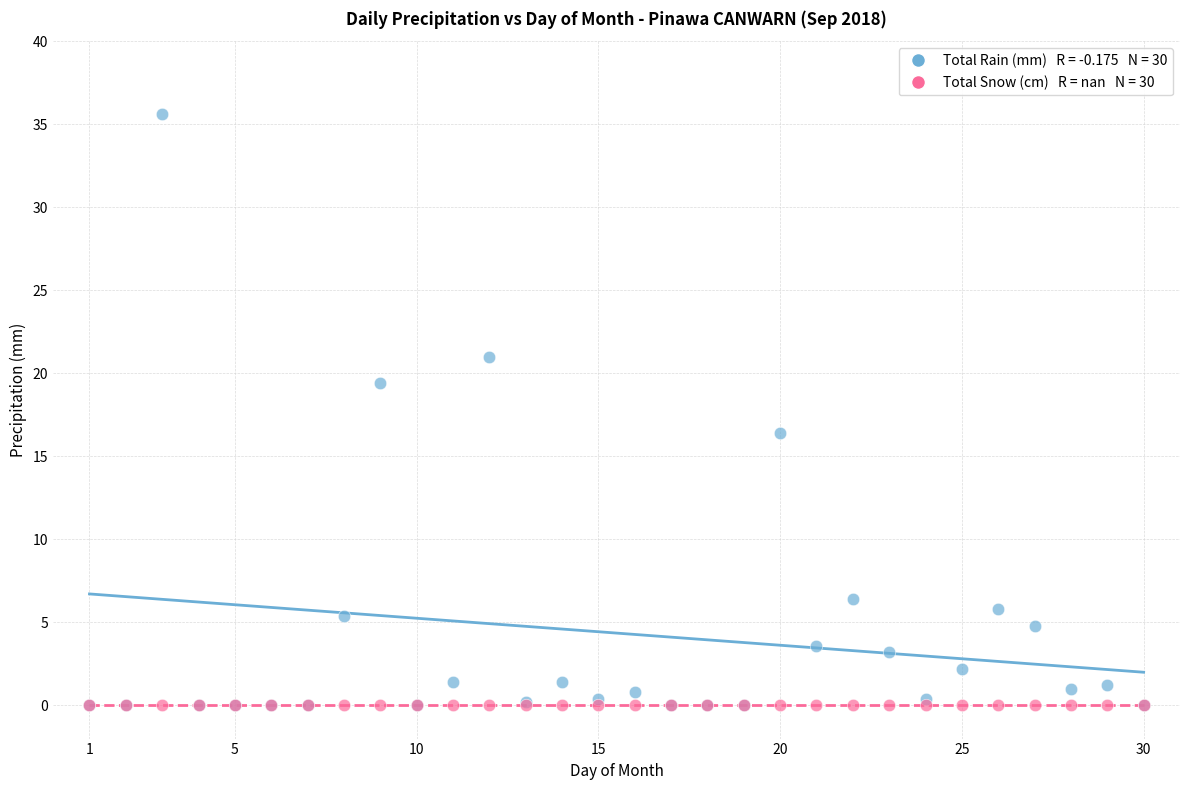

Across all series, what Y value is closest to 17?

16.4